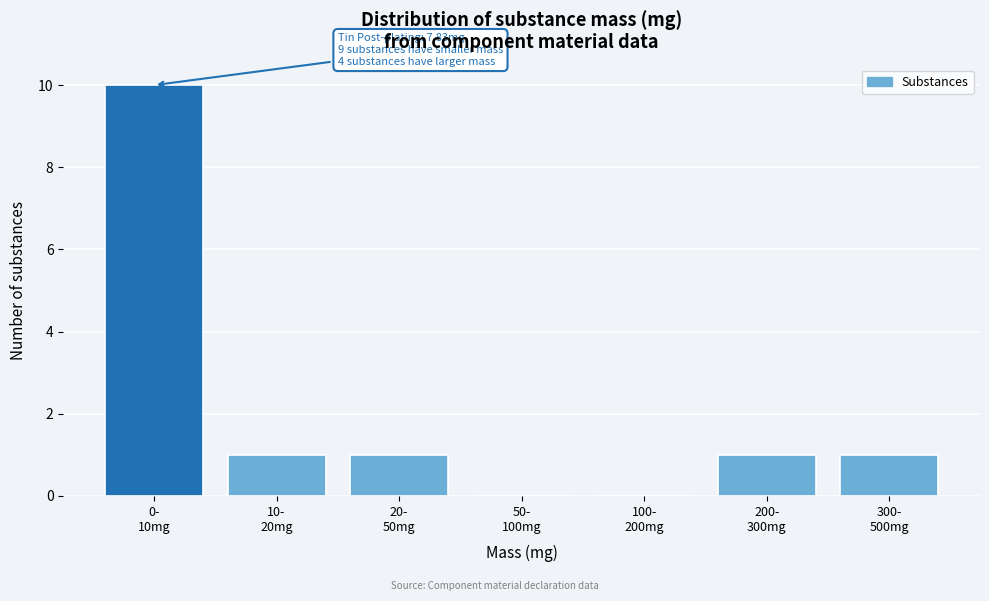

What is the sum of all values?

14